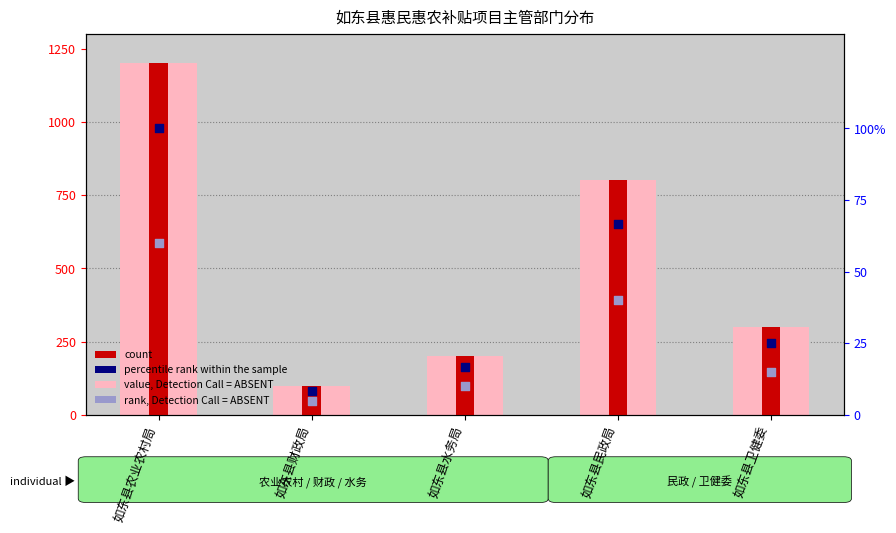

Which series reaches the maximum Y coordinate?

percentile rank within the sample